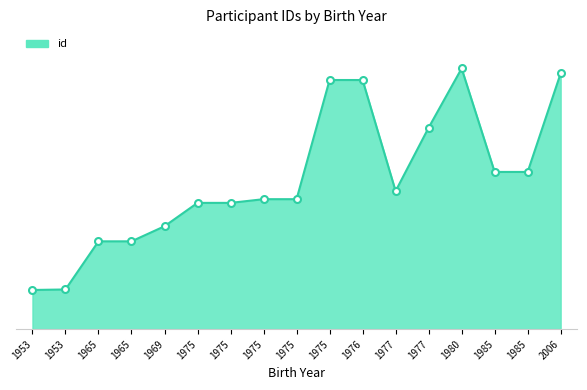

What is the difference between the second highest and minimum values?

13041